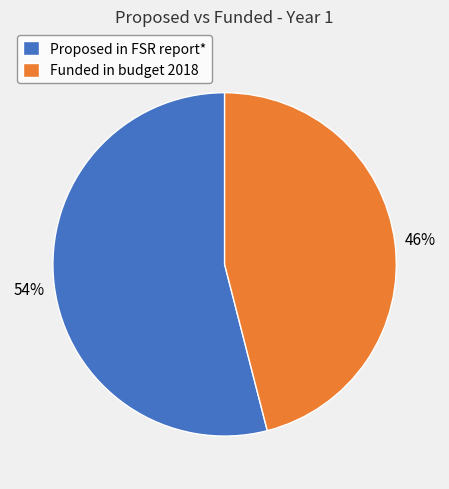

Is the sum of Proposed in FSR report* and Funded in budget 2018 greater than half?

Yes